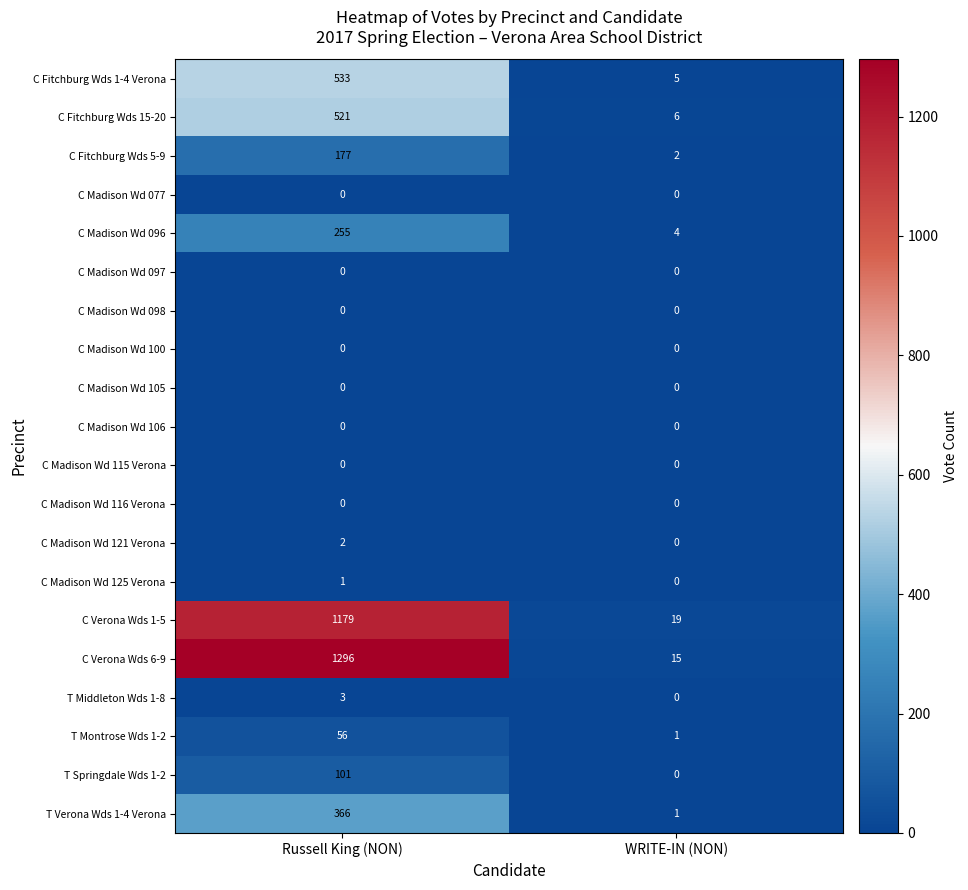

Which series has the largest total across all categories?

C Verona Wds 6-9